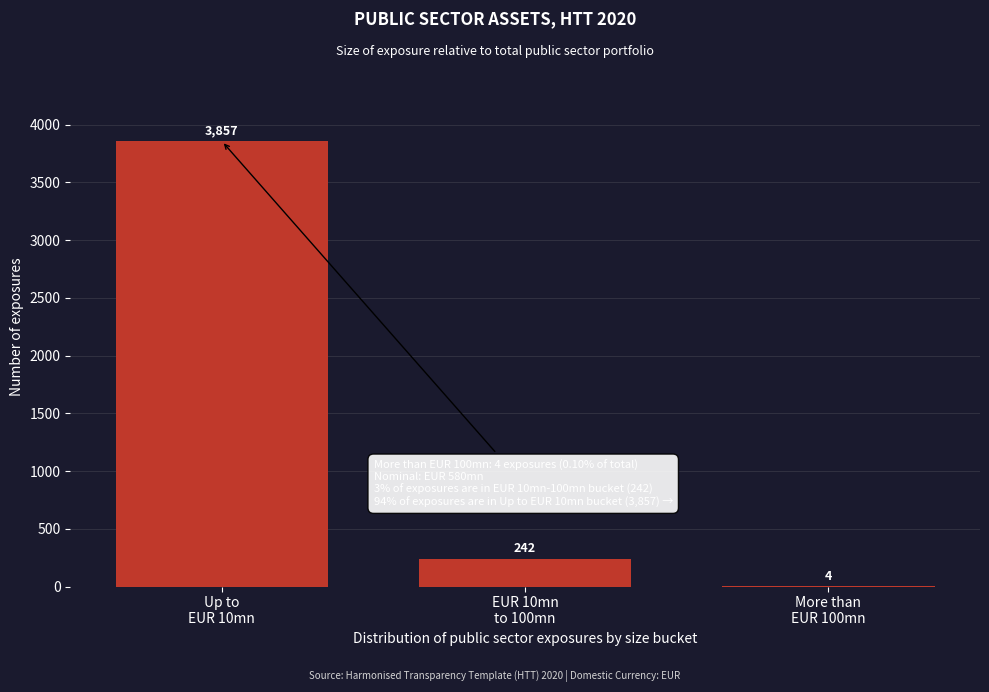

What is the sum of all values?

4103